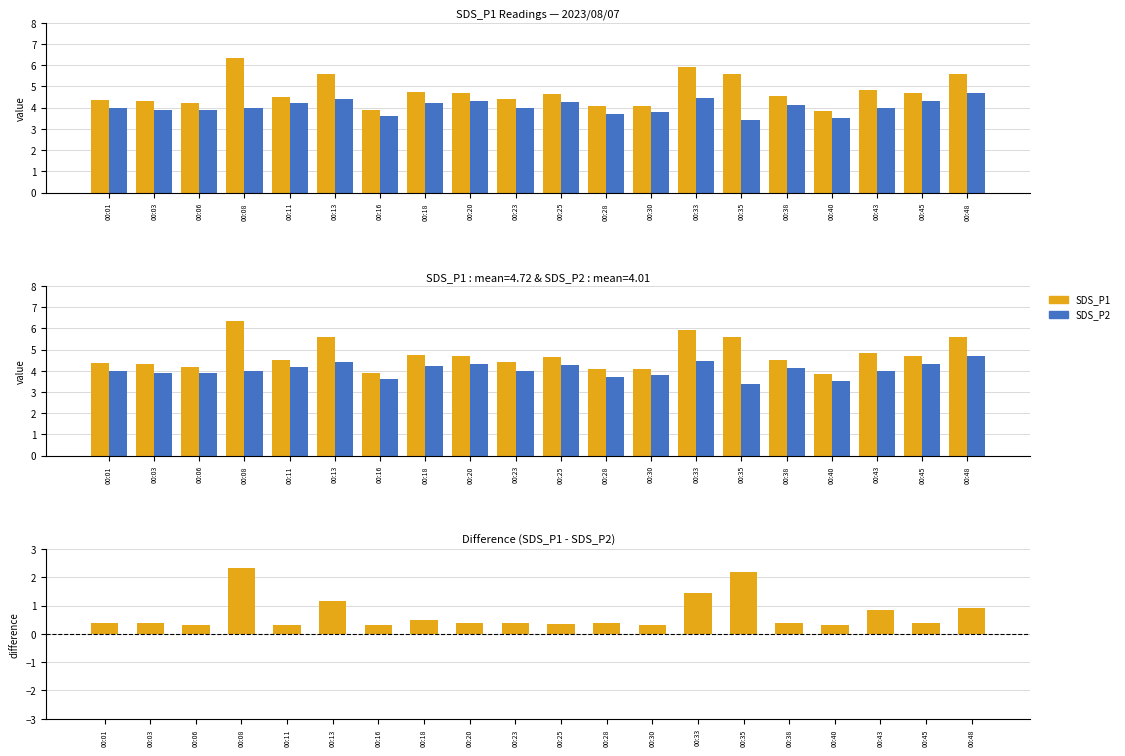

What is the sum of the Difference (SDS_P1 - SDS_P2) values at 00:11 and 00:06?

0.6